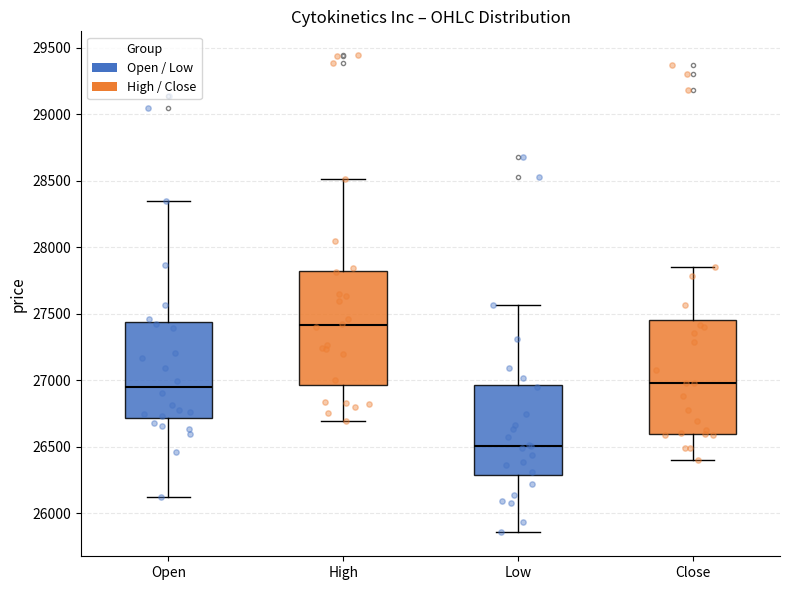

Reading left to right, read every box against the y-axis: the position of its median line, the range the box covers, and the ends of its whiskers. The values are not printed on the chart, so give them approximately, as read against the axis.

Open: median 26950, box 26700 to 27450, whiskers 26100 to 28350
High: median 27400, box 26950 to 27800, whiskers 26700 to 28500
Low: median 26500, box 26300 to 26950, whiskers 25850 to 27550
Close: median 27000, box 26600 to 27450, whiskers 26400 to 27850